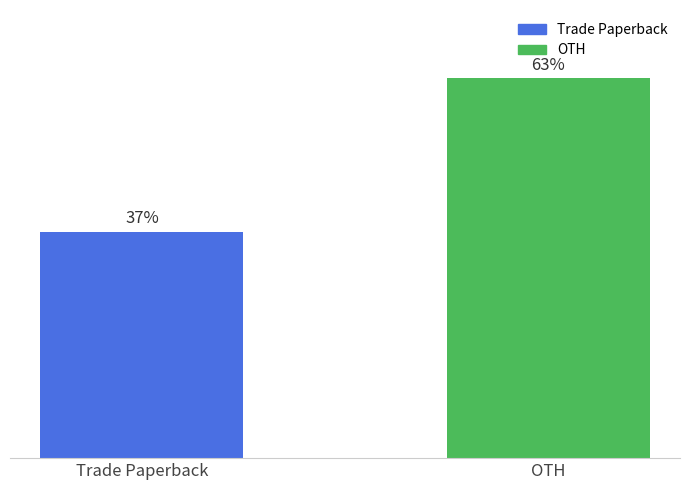

Between OTH and Trade Paperback, which is larger?

OTH